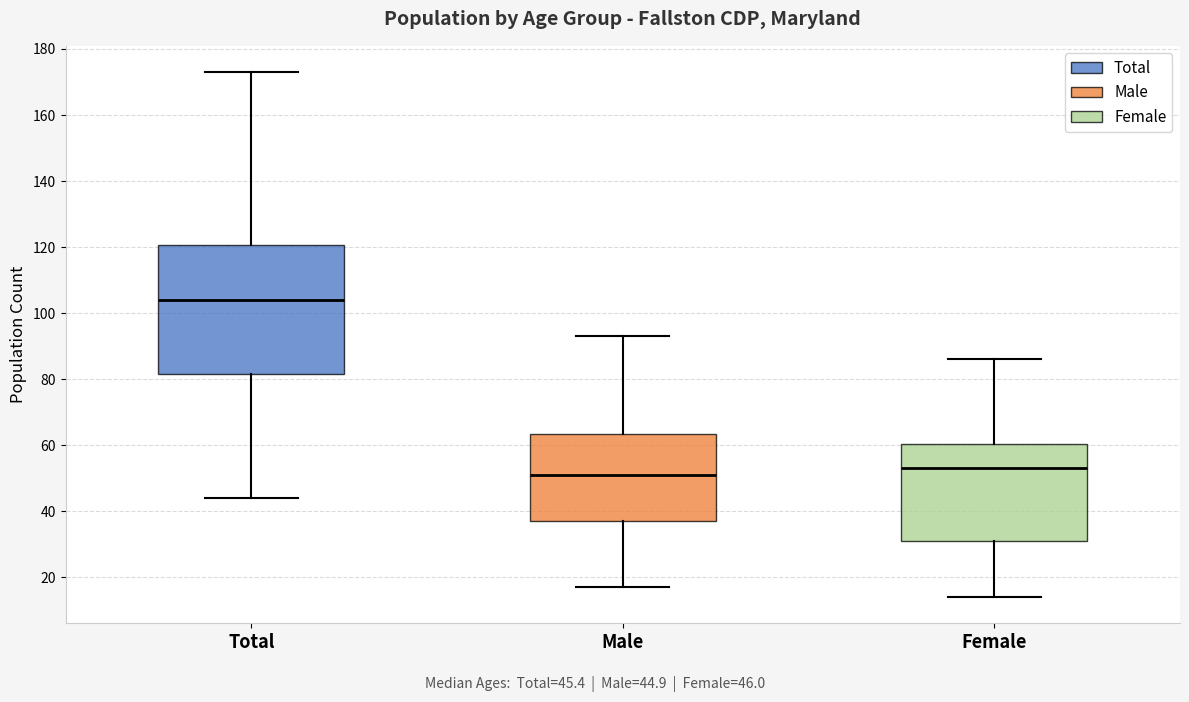

Reading left to right, read every box against the y-axis: the position of its median line, the range the box covers, and the ends of its whiskers. The values are not printed on the chart, so give them approximately, as read against the axis.

Total: median 104, box 82 to 120, whiskers 44 to 174
Male: median 52, box 38 to 64, whiskers 18 to 94
Female: median 54, box 32 to 60, whiskers 14 to 86